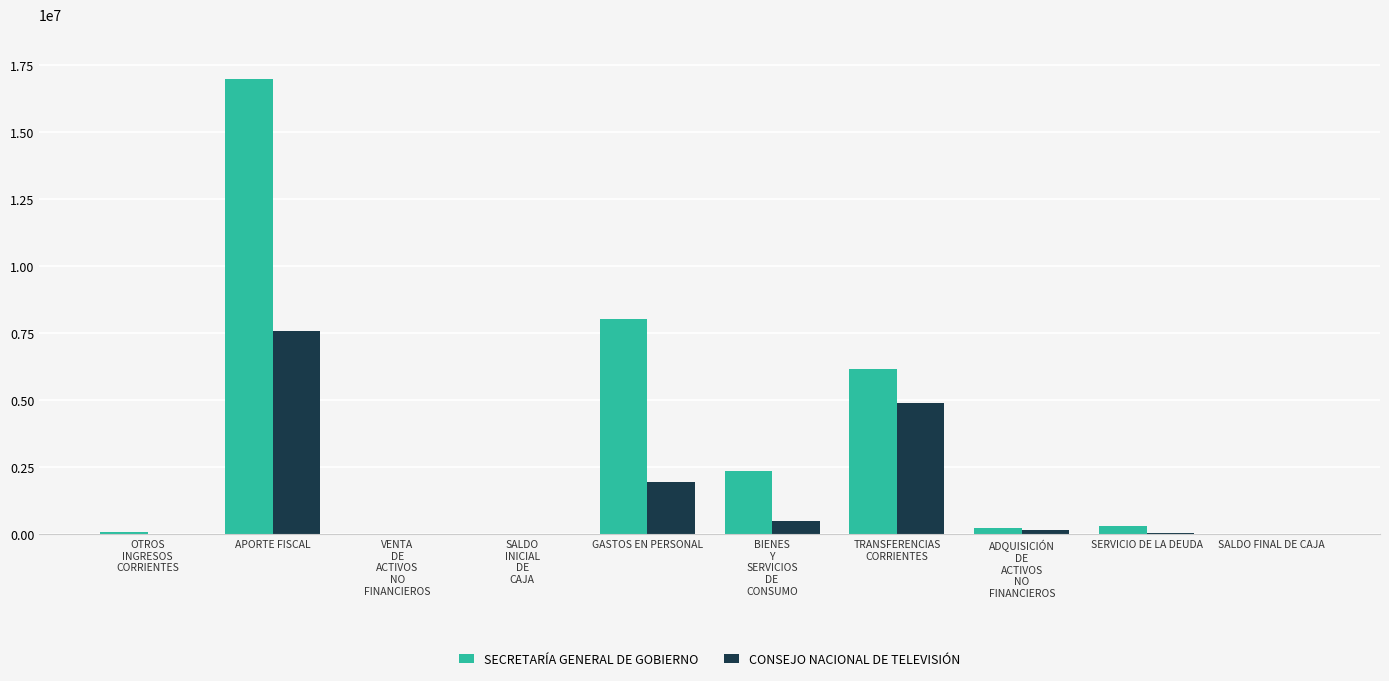

Where is SECRETARÍA GENERAL DE GOBIERNO nearest to the value 8492976?

GASTOS EN PERSONAL